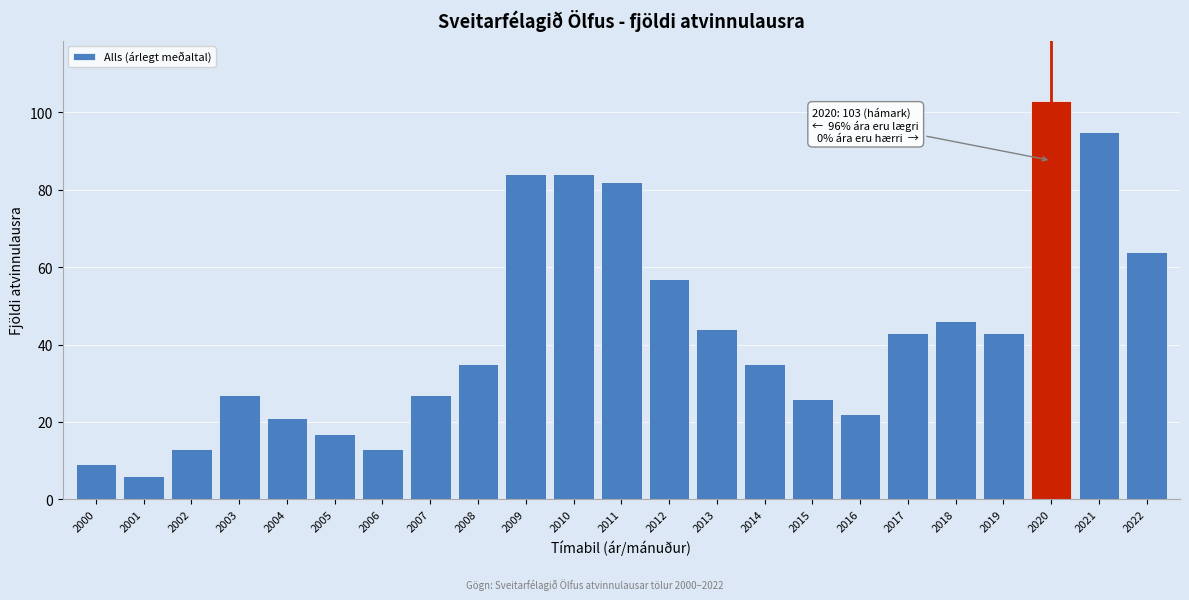

Reading left to right, what are all the values shown in this chart?

2000=9	2001=6	2002=13	2003=27	2004=21	2005=17	2006=13	2007=27	2008=35	2009=84	2010=84	2011=82	2012=57	2013=44	2014=35	2015=26	2016=22	2017=43	2018=46	2019=43	2020=103	2021=95	2022=64